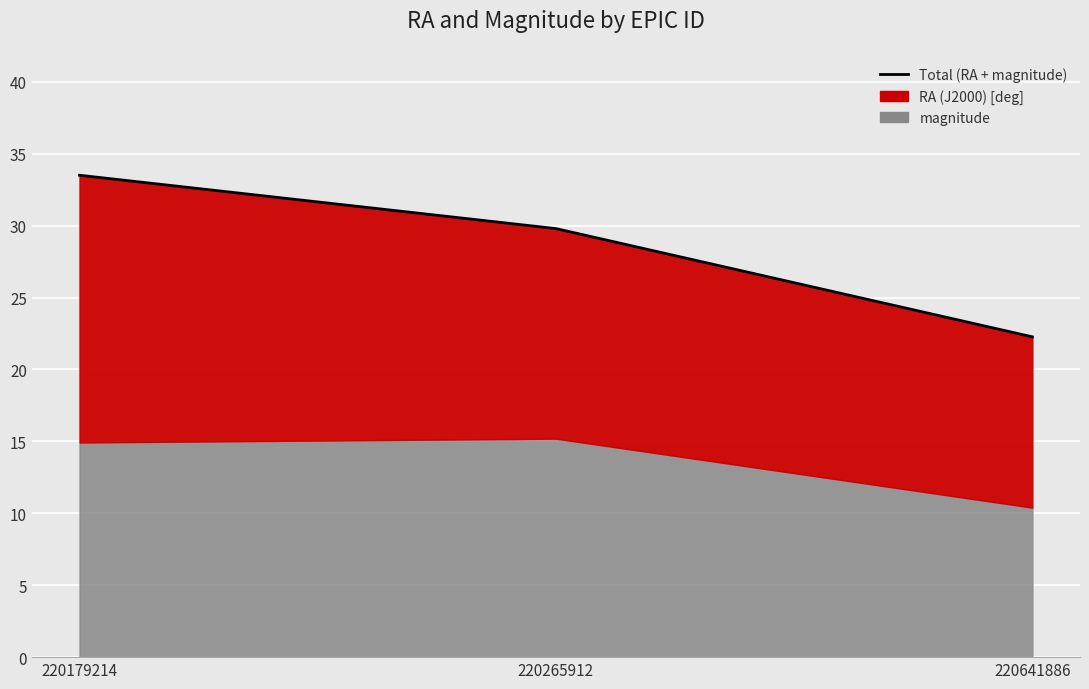

The value at 220265912 is 29.8. True or false?

True